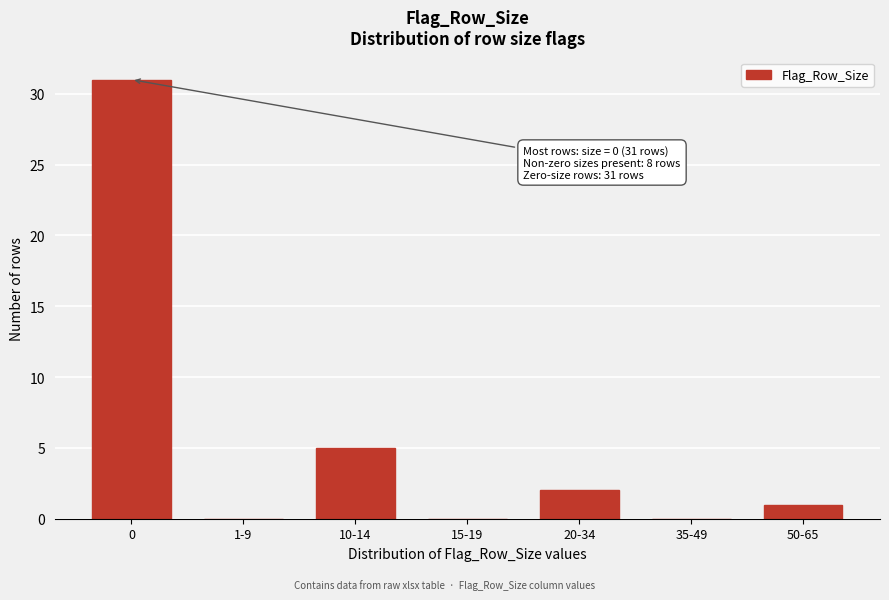

Reading left to right, extract all data points from this chart.

0=31	1-9=0	10-14=5	15-19=0	20-34=2	35-49=0	50-65=1